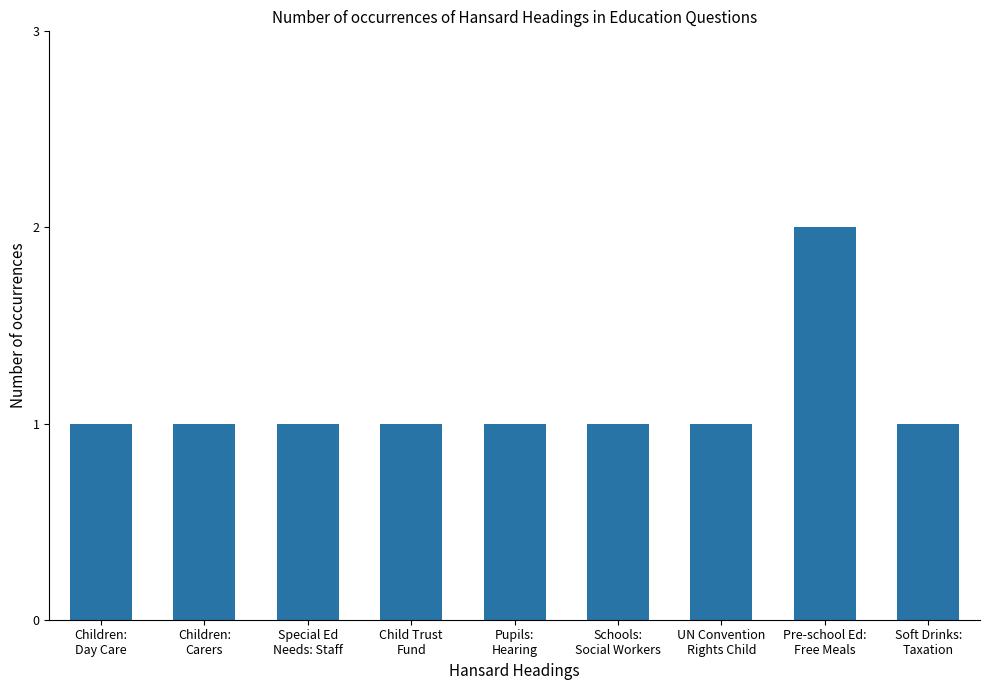

Reading left to right, what are all the values shown in this chart?

Children:
Day Care=1	Children:
Carers=1	Special Ed
Needs: Staff=1	Child Trust
Fund=1	Pupils:
Hearing=1	Schools:
Social Workers=1	UN Convention
Rights Child=1	Pre-school Ed:
Free Meals=2	Soft Drinks:
Taxation=1